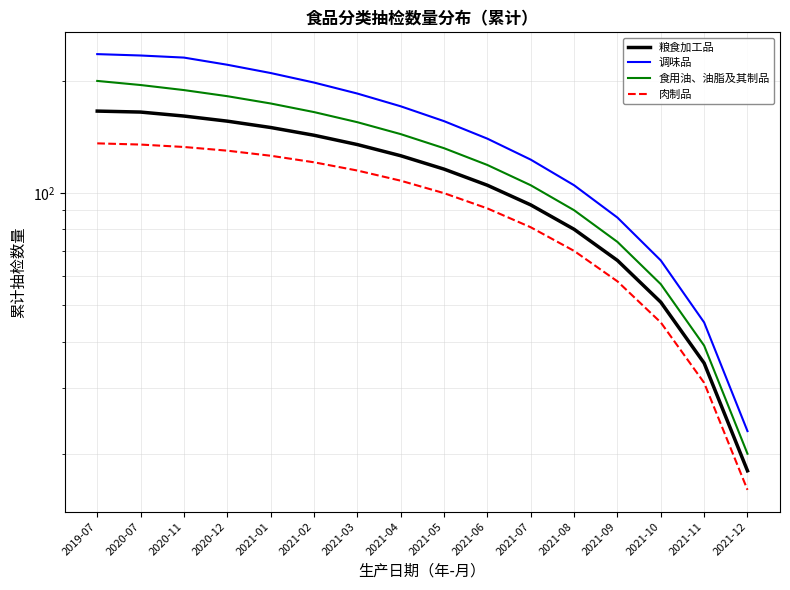

Which series has the widest spread of values?

调味品